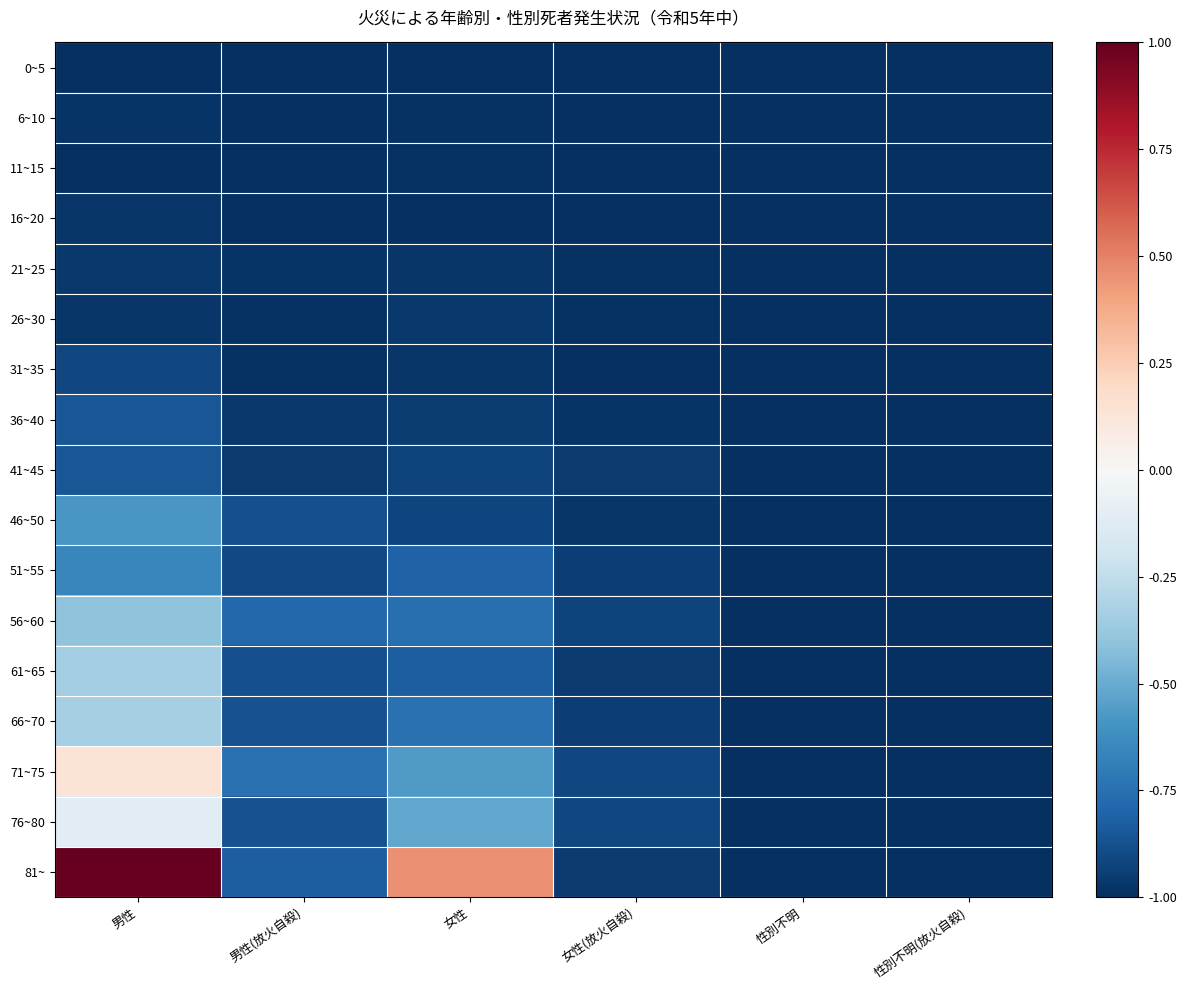

Rank the series at 女性 from lowest to highest value.

0~5, 16~20, 6~10, 11~15, 21~25, 31~35, 26~30, 36~40, 41~45, 46~50, 61~65, 51~55, 56~60, 66~70, 71~75, 76~80, 81~